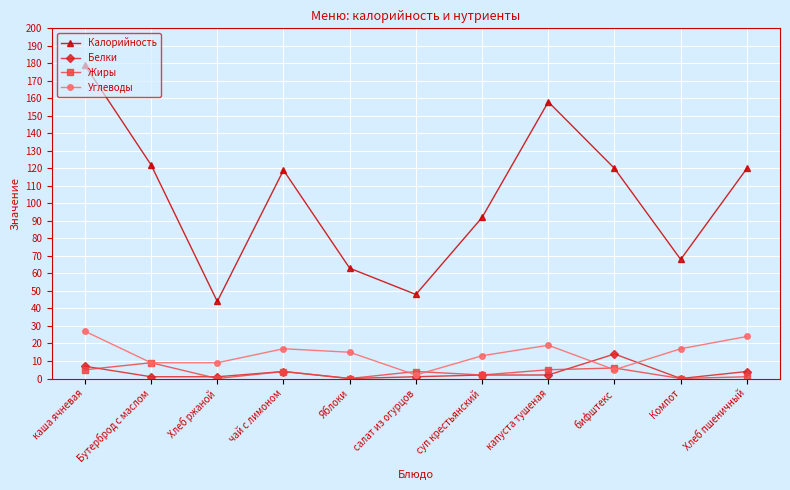

What is the average value of the Калорийность series?

103